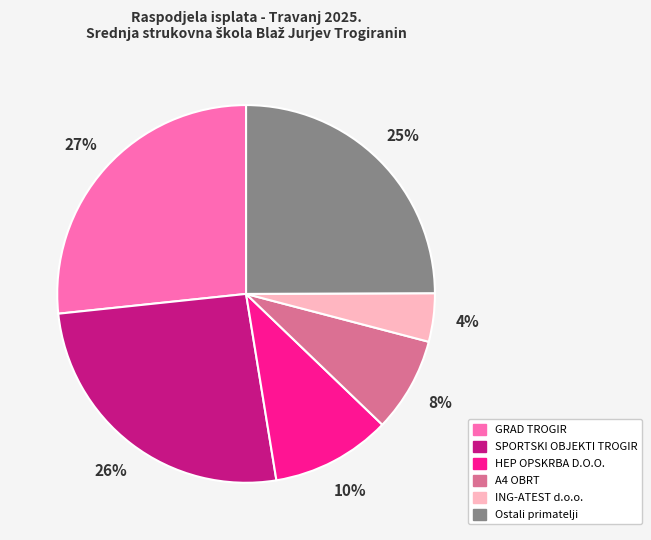

Do SPORTSKI OBJEKTI TROGIR and Ostali primatelji together represent more than half of the pie?

Yes